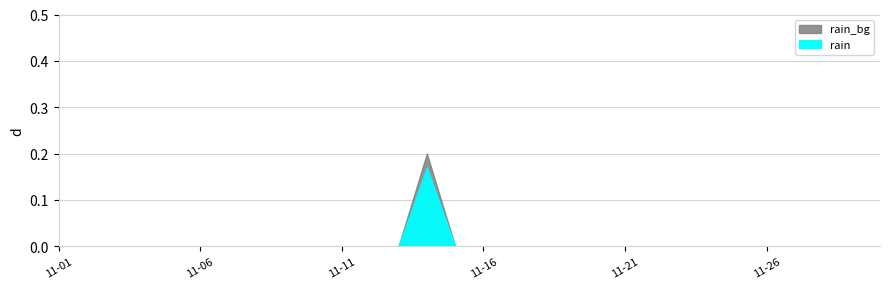

Between 2022-11-20 and 2022-11-17, which is larger?

2022-11-20